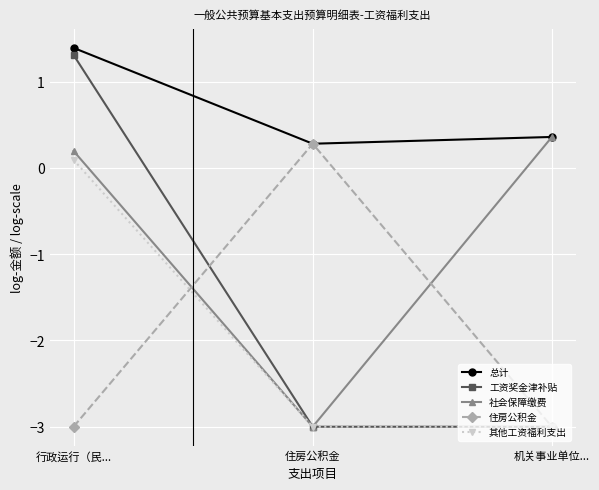

What are all the series names shown in the legend?

总计, 工资奖金津补贴, 社会保障缴费, 住房公积金, 其他工资福利支出